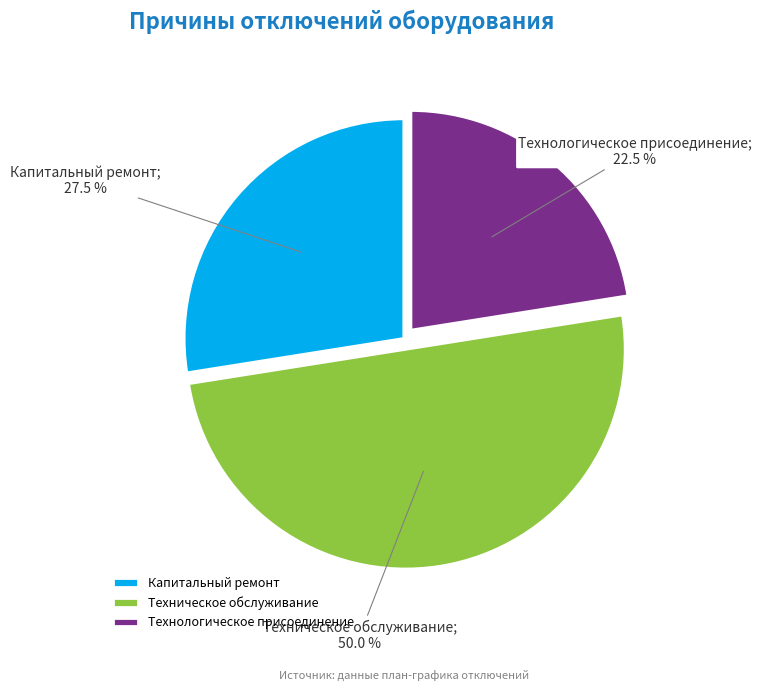

What is the smallest slice in the pie chart?

Технологическое присоединение